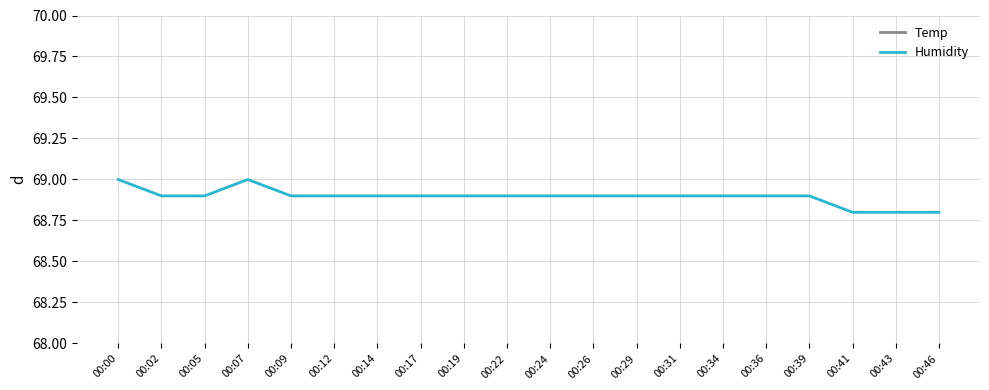

What is the minimum value shown in the chart?

18.8